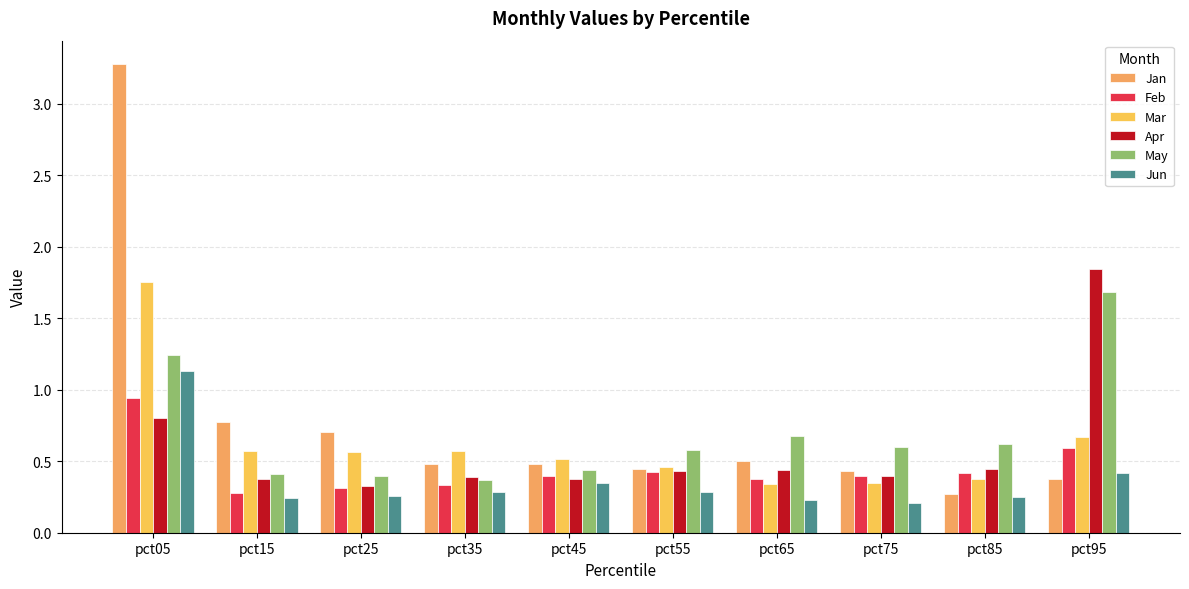

Count the Mar values in the range 0 to 1.

9